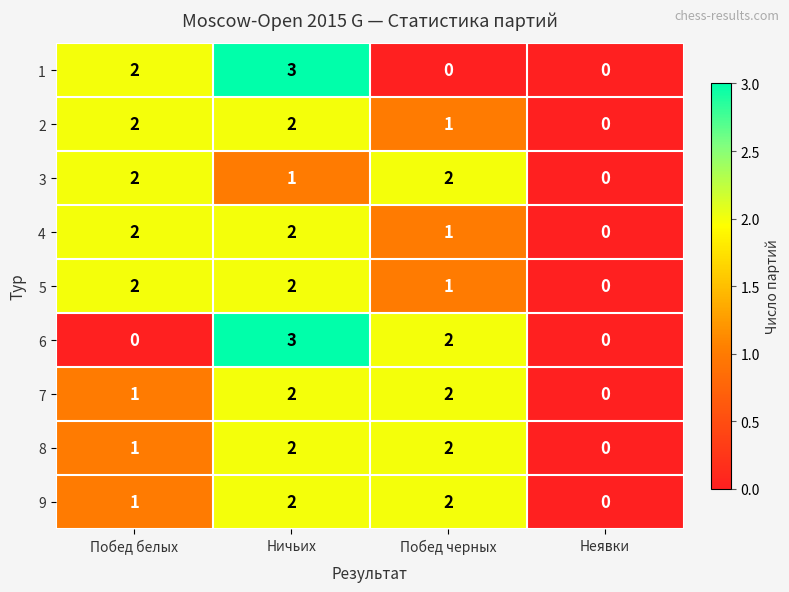

How many 5 values are between 1 and 2?

3